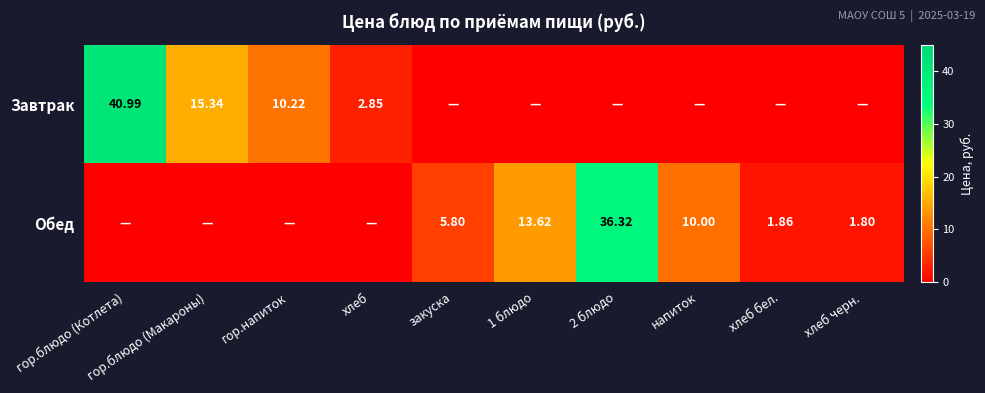

Is the value of Обед at хлеб бел. greater than the value of Завтрак at гор.напиток?

No